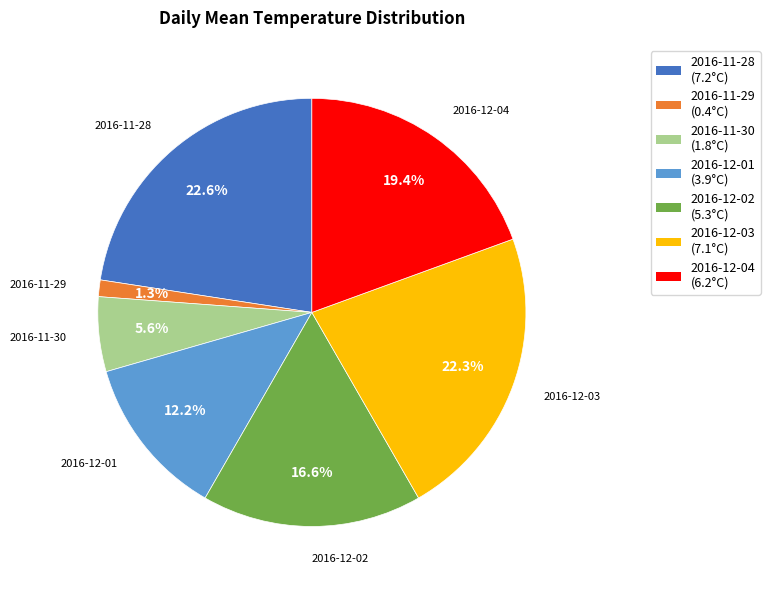

Count the number of slices in the pie.

7